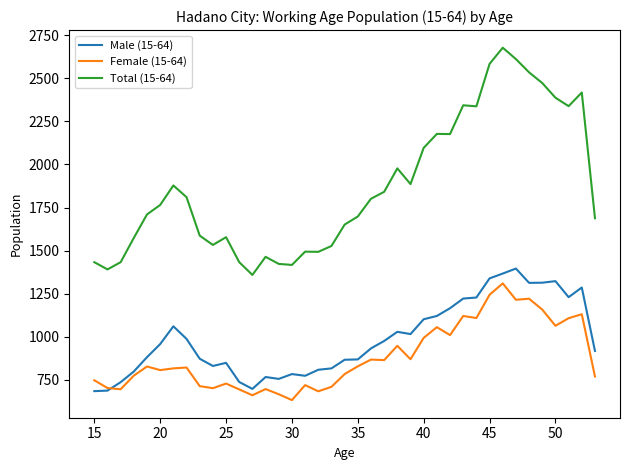

True or false: Female (15-64) and Total (15-64) intersect in this chart.

False